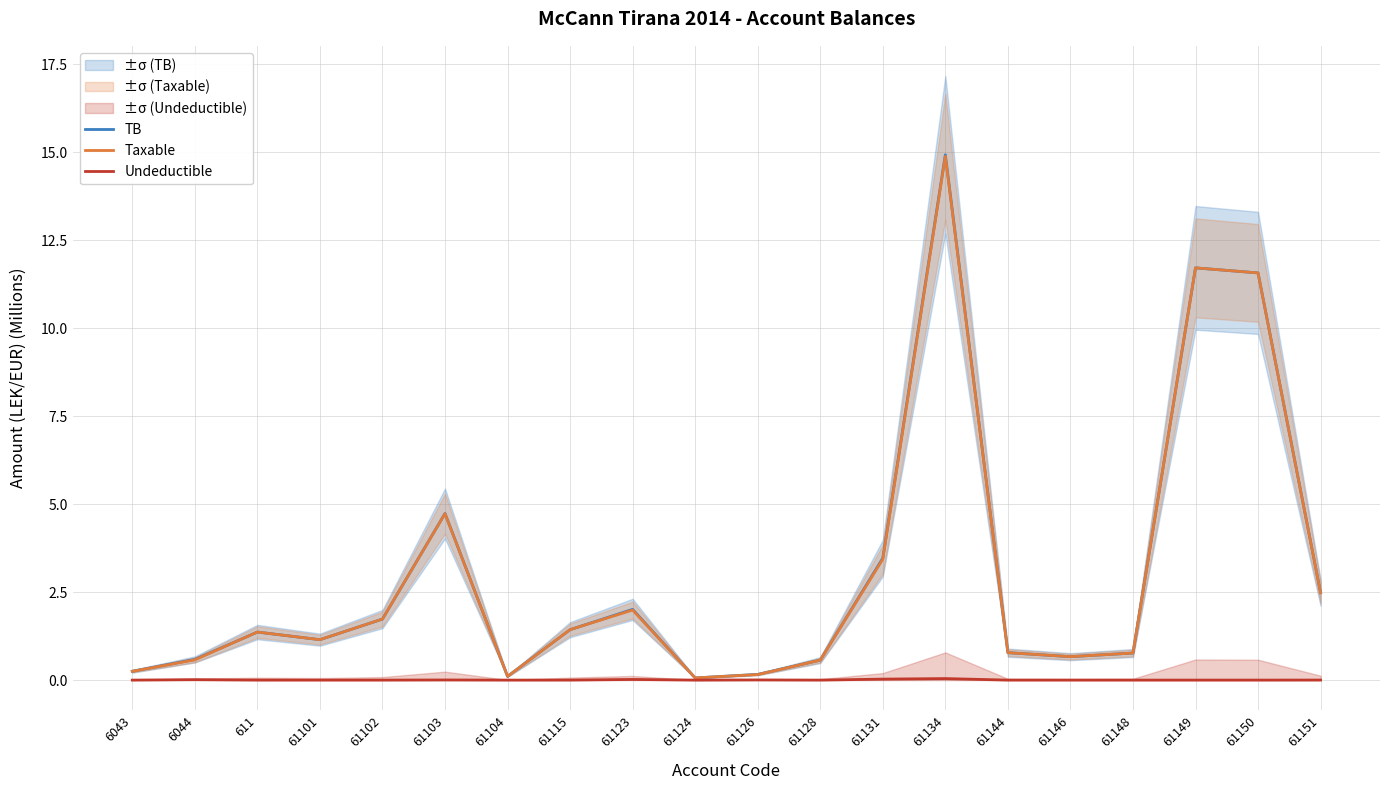

How many series are shown in this chart?

3